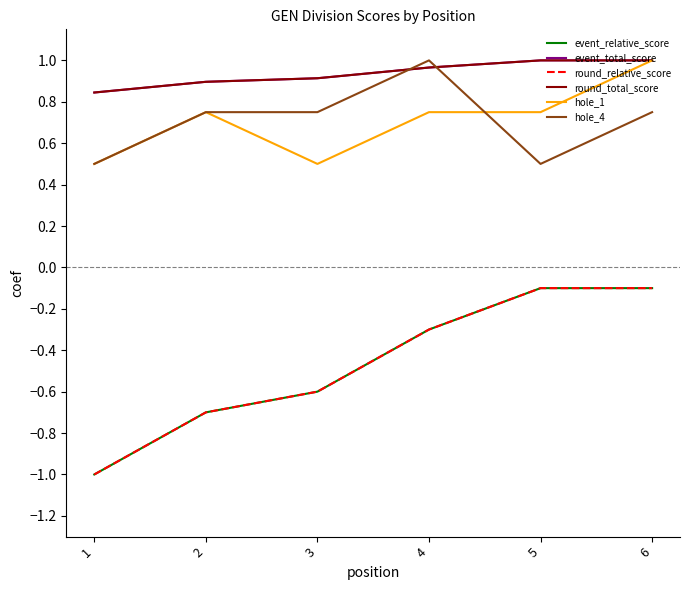

What is the lowest value of the hole_4 series?

0.5